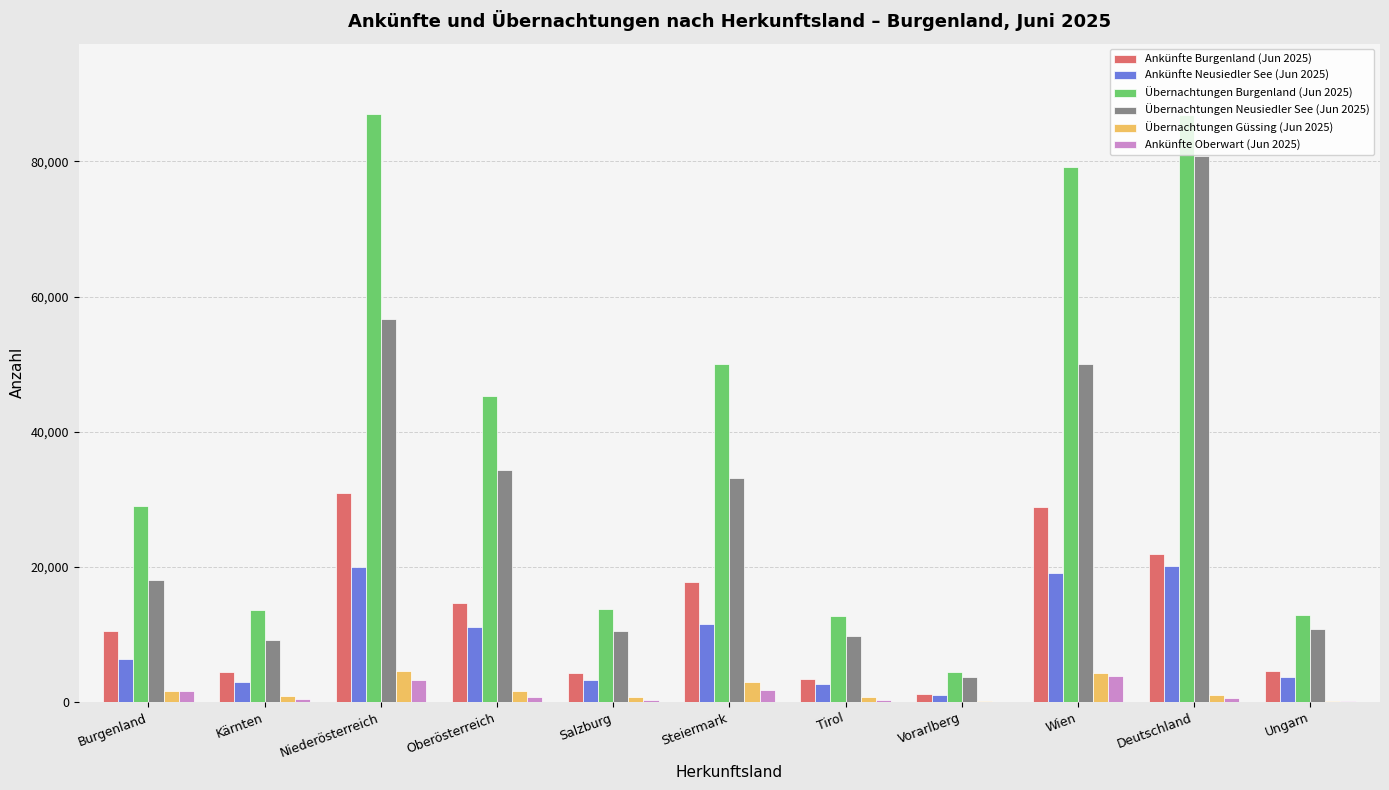

Which series has the largest total across all categories?

Übernachtungen Burgenland (Jun 2025)